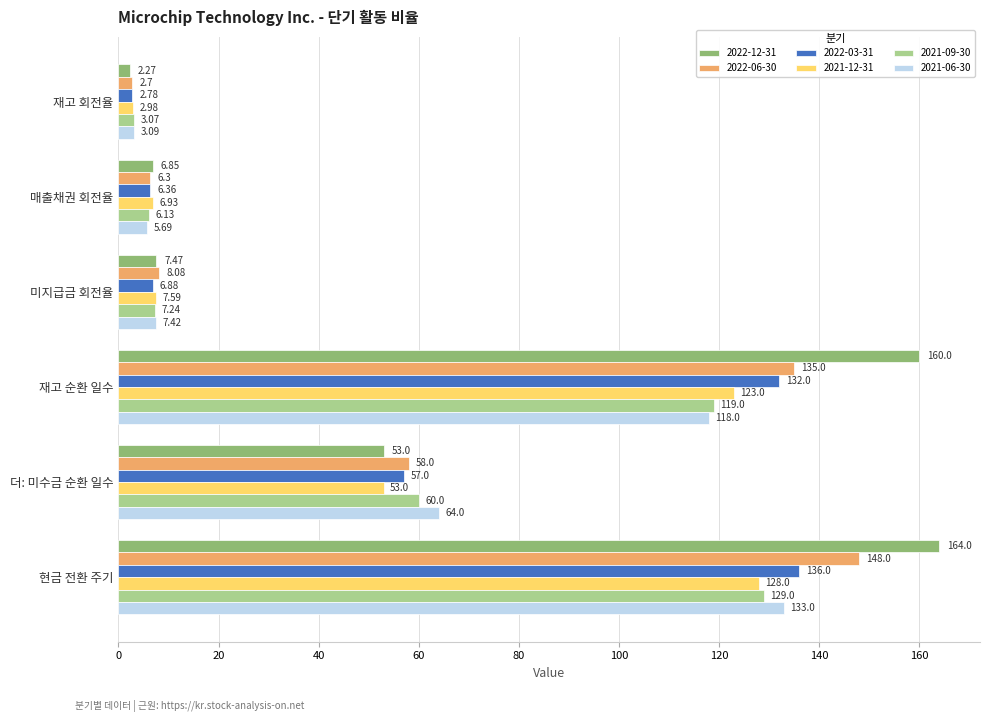

At which category is the sum across all series the highest?

현금 전환 주기